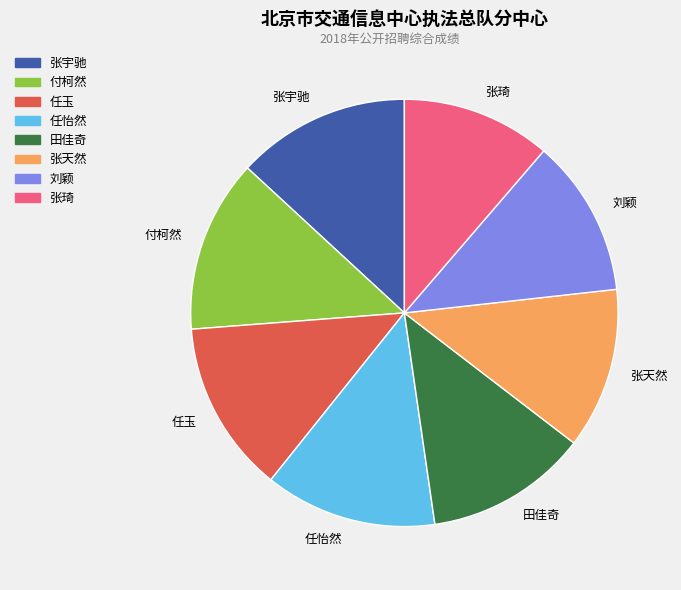

Combined, do 张宇驰 and 张琦 account for over 50%?

No